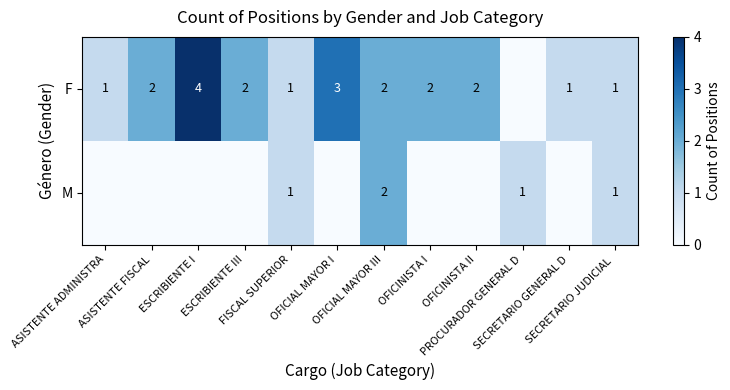

At which category is the sum across all series the highest?

ESCRIBIENTE I